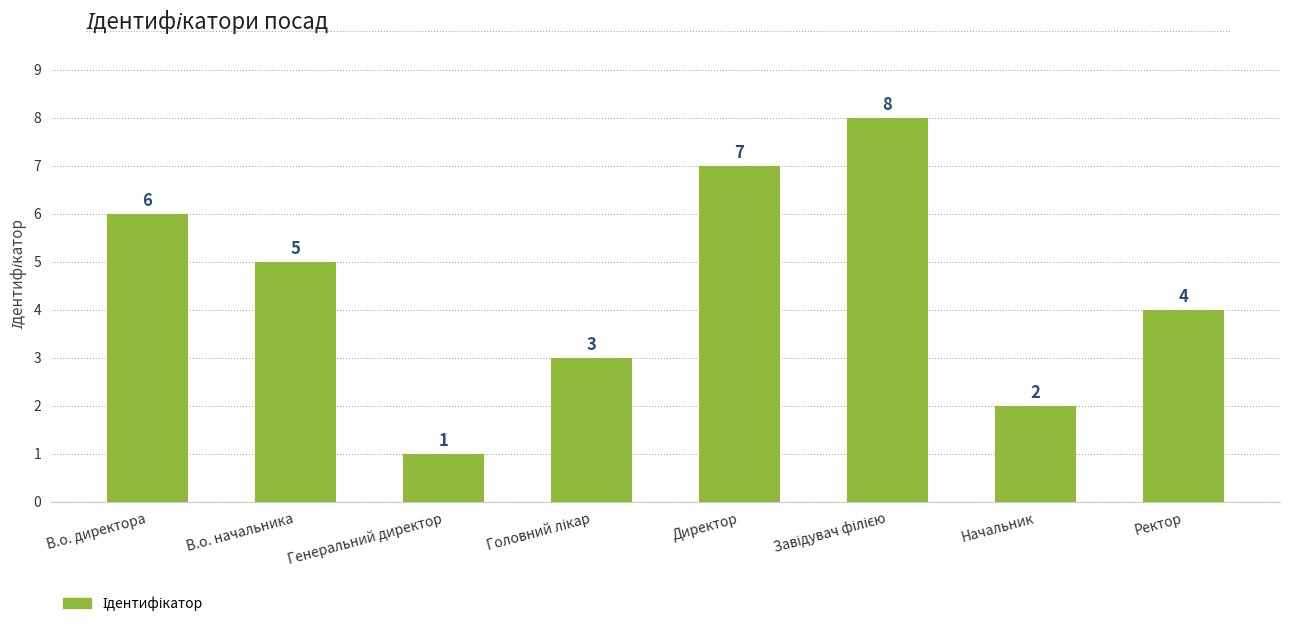

What is the maximum value shown in the chart?

8